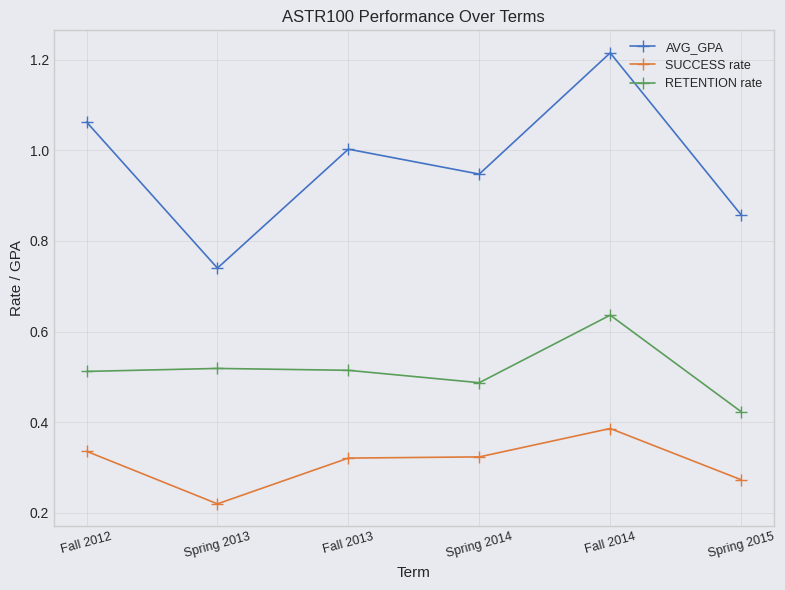

What position from the left is Fall 2012?

1